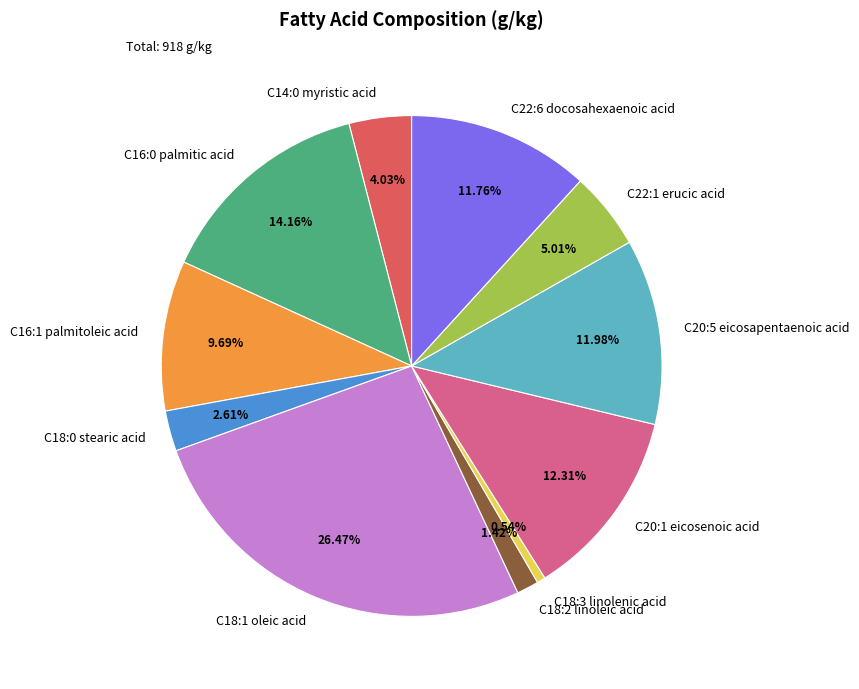

How much of the chart is everything except C22:6 docosahexaenoic acid?

88.2%